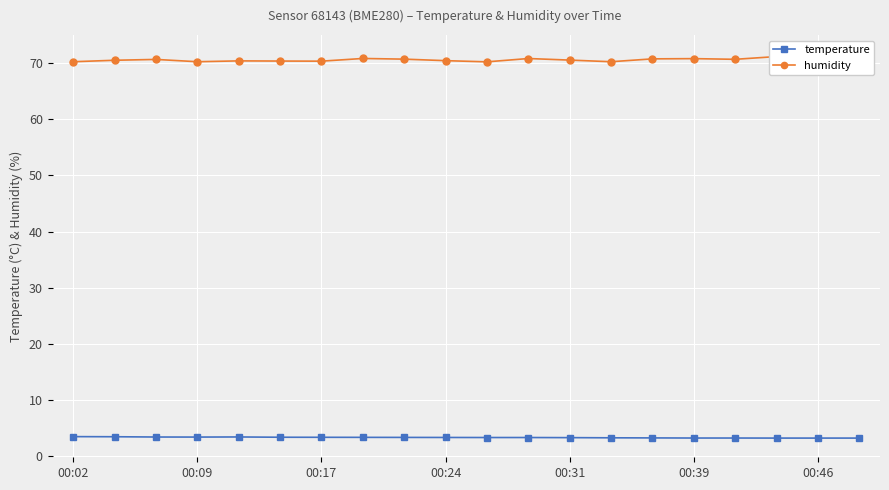

What is the maximum value for temperature?

3.5